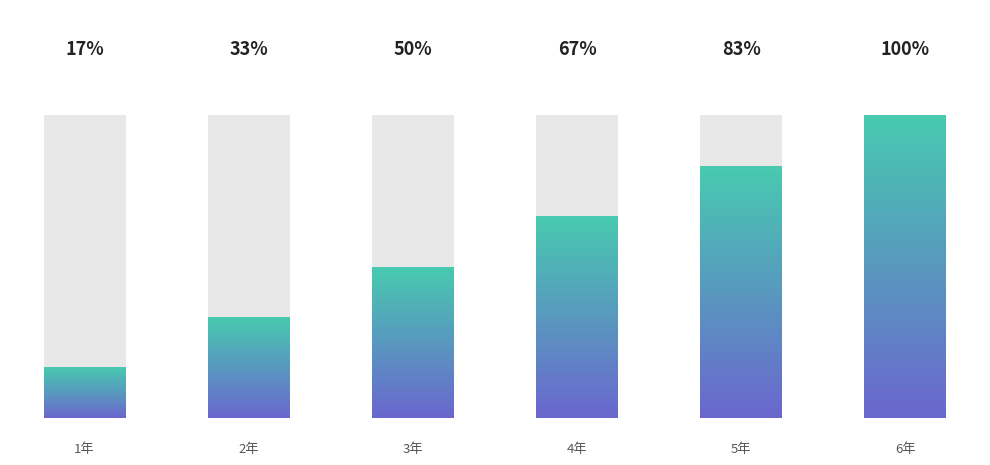

How many values are below 4?

3